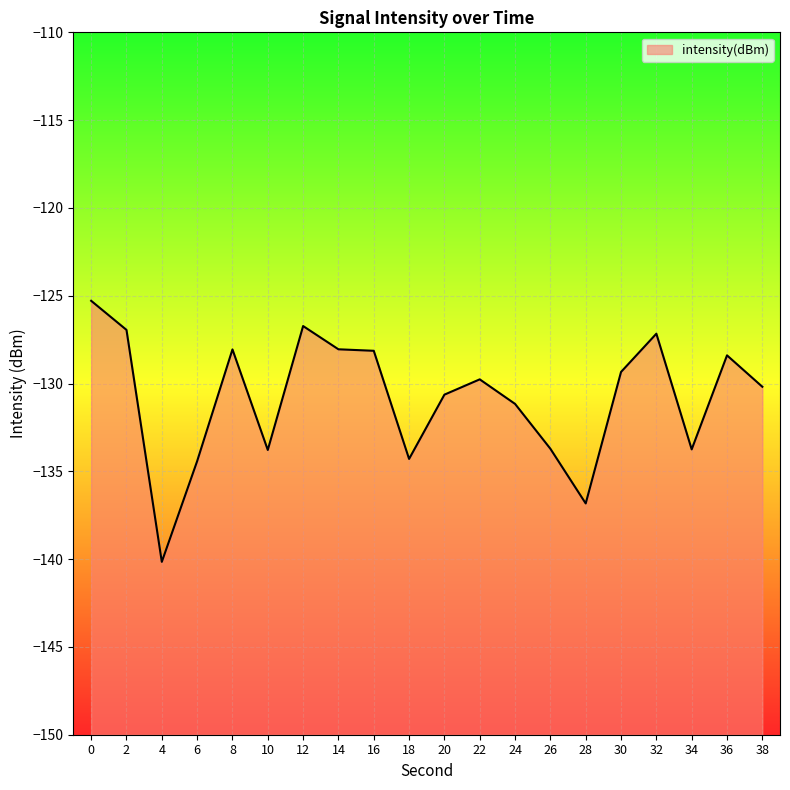

List the labels in order of value, largest first.

0, 12, 2, 32, 14, 8, 16, 36, 30, 22, 38, 20, 24, 26, 34, 10, 18, 6, 28, 4